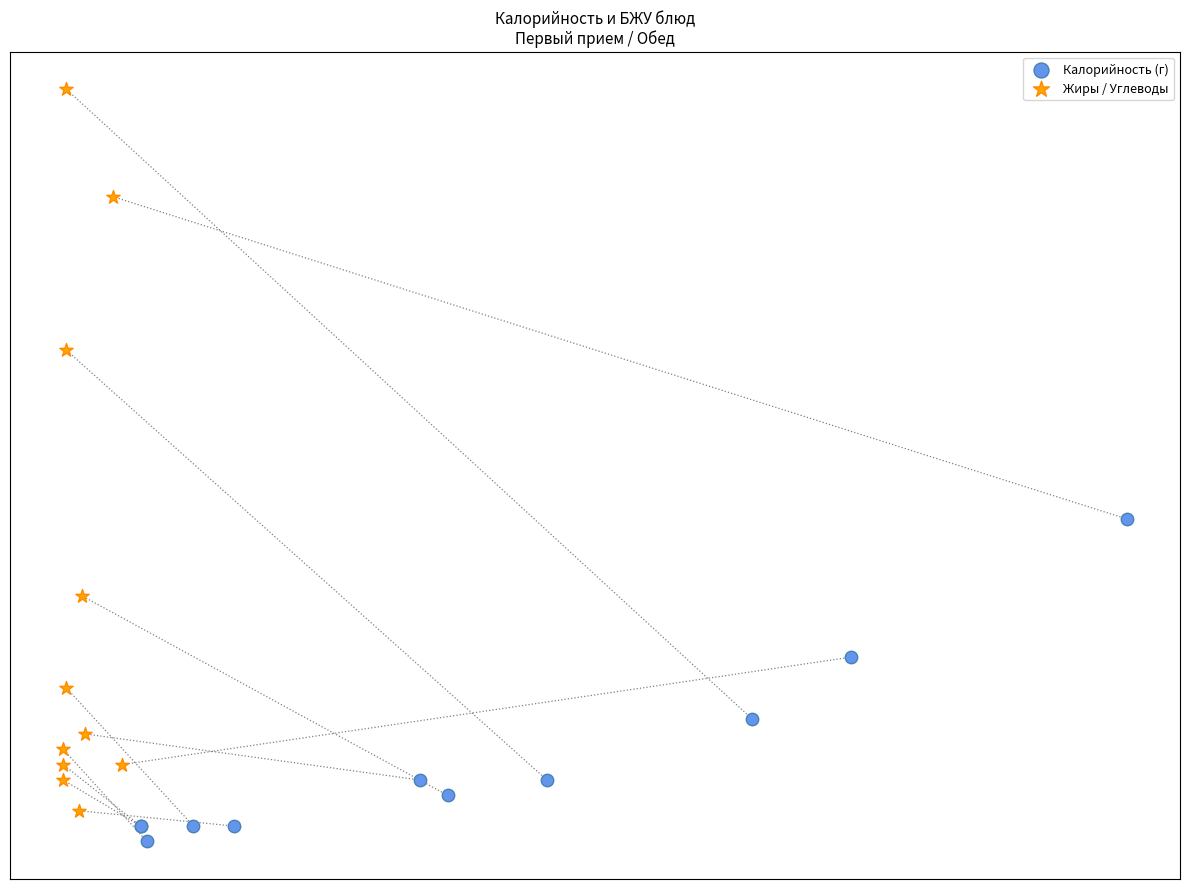

What are all the series names shown in the legend?

Калорийность (г), Жиры / Углеводы